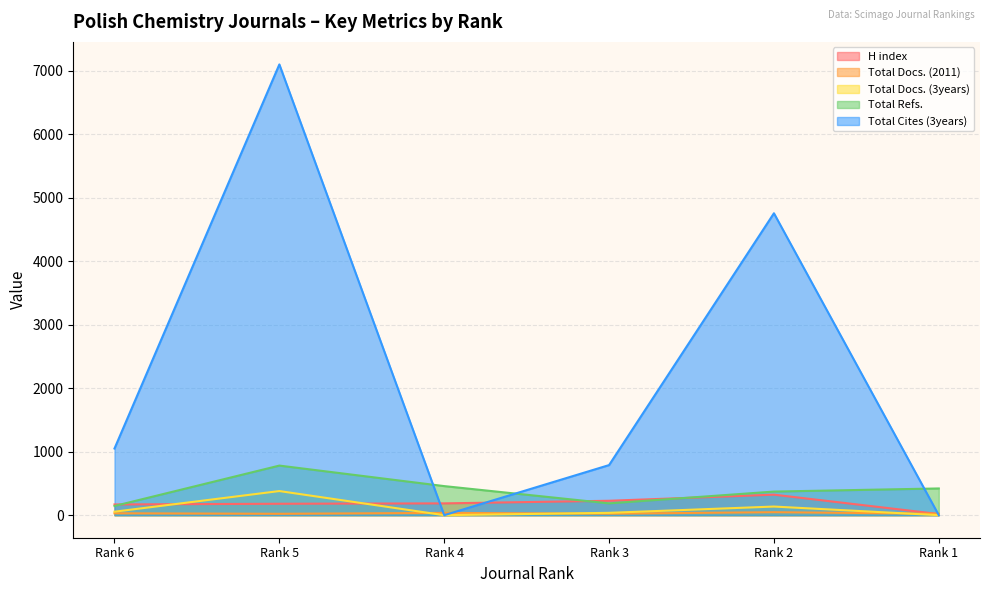

How many values in the Total Refs. series are below 421?

3